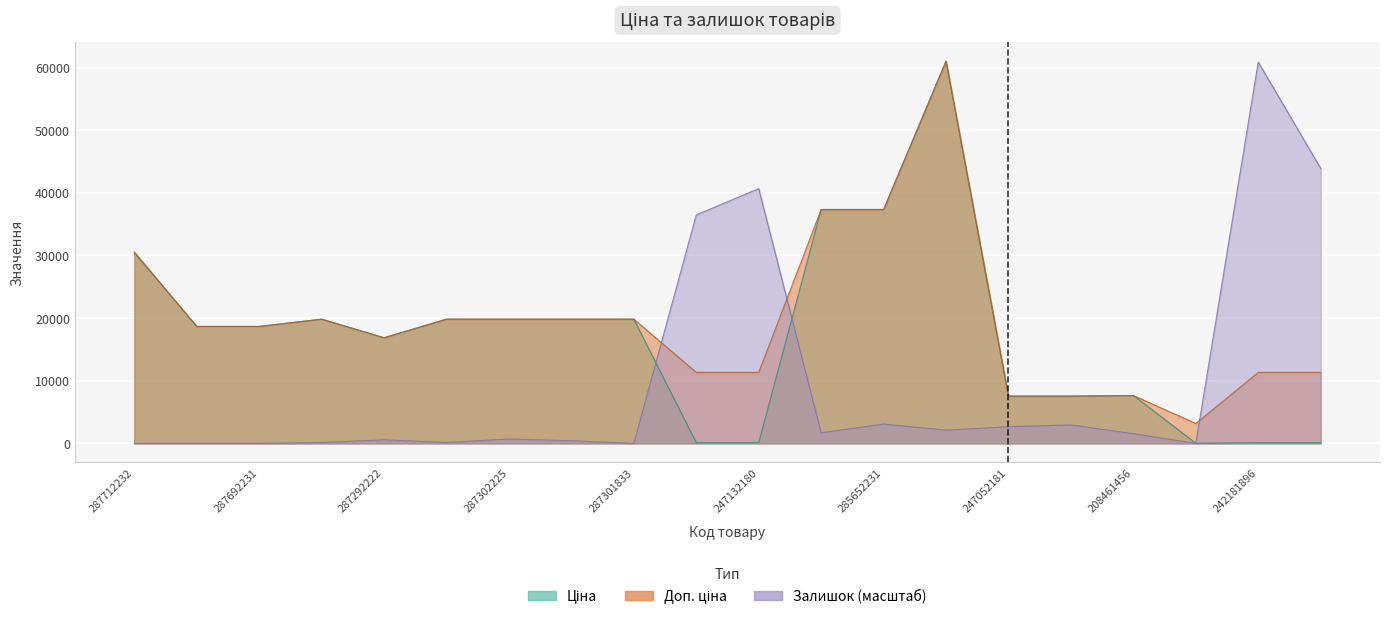

True or false: Ціна and Доп. ціна intersect in this chart.

False